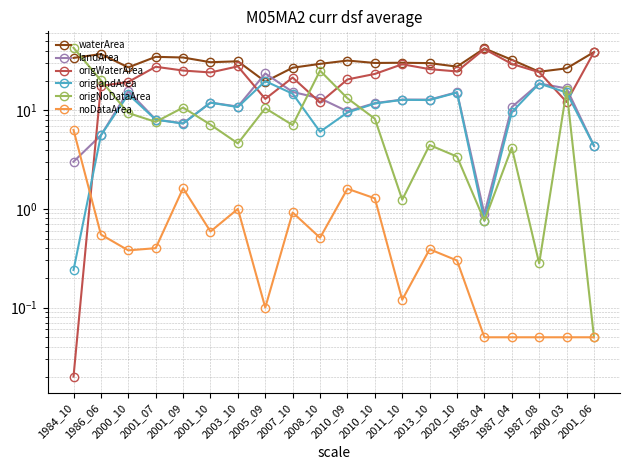

What is the difference between the maximum and minimum values in the noDataArea series?

6.3